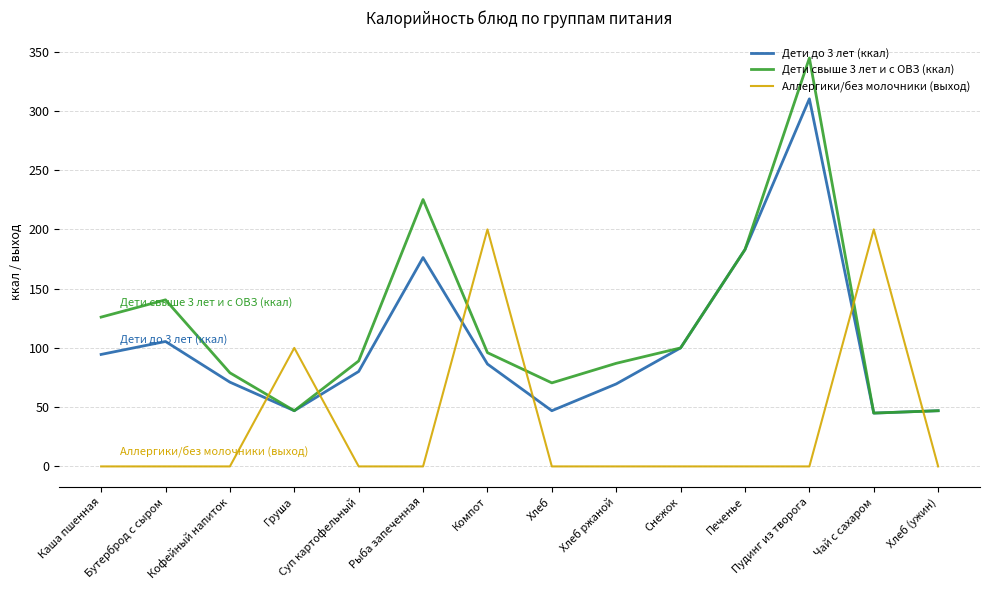

True or false: Дети до 3 лет (ккал) has a value of 32.2 at Кофейный напиток.

False